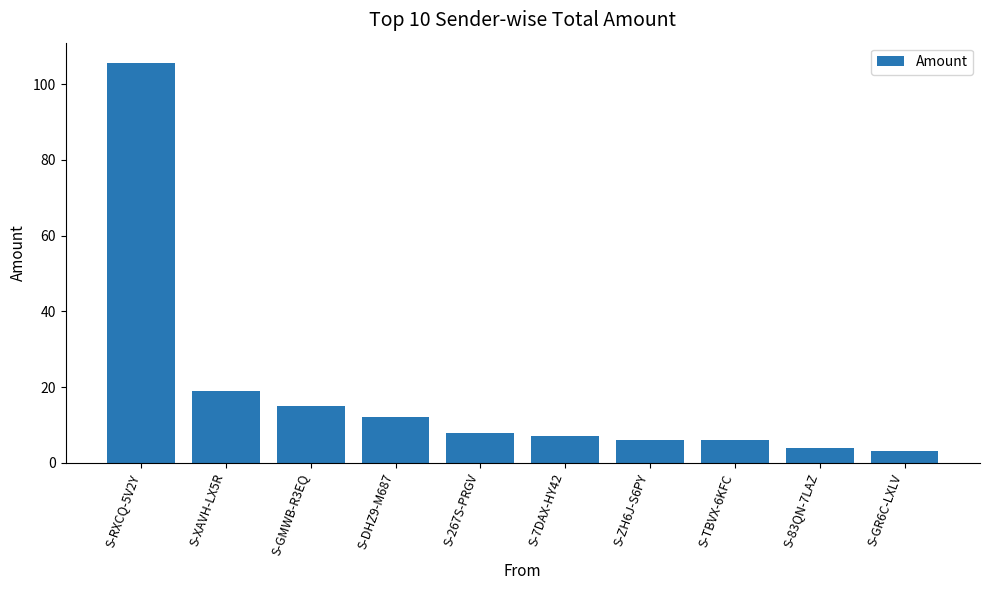

At which label is the value closest to 54?

S-XAVH-LX5R